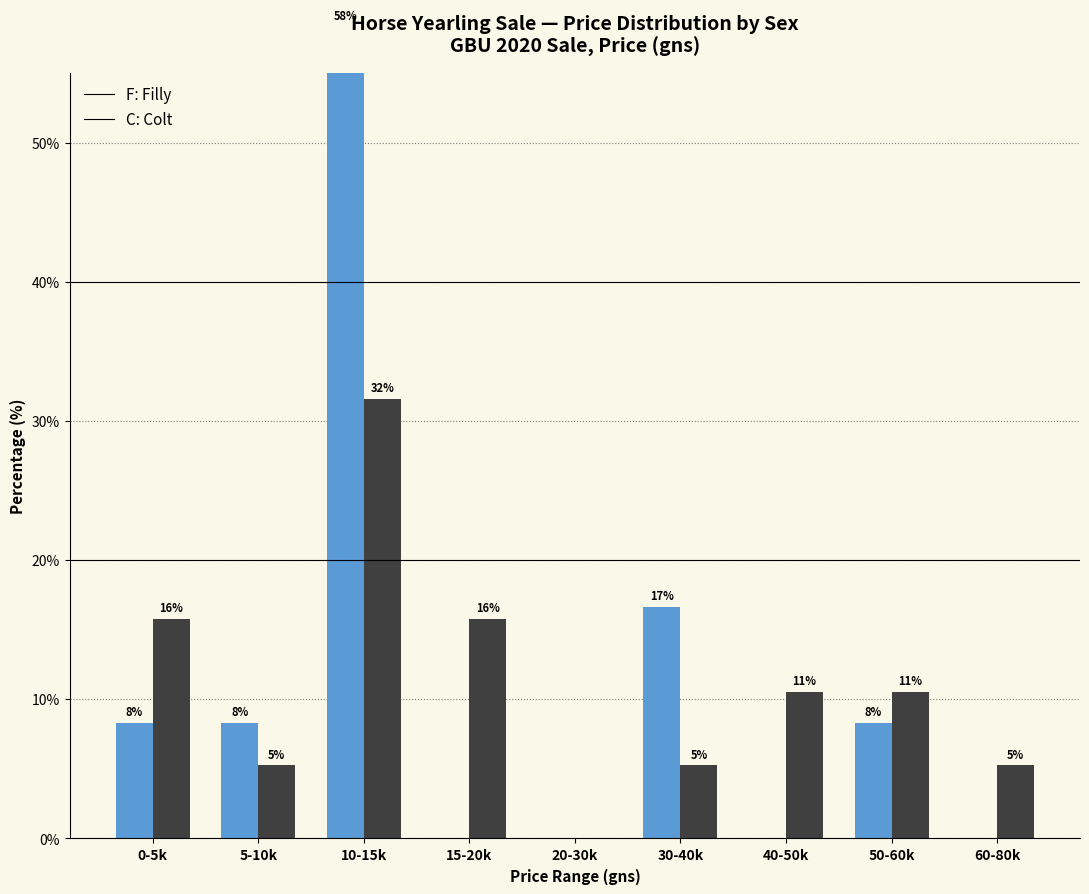

How many positive values does the C (Colt) series have?

8